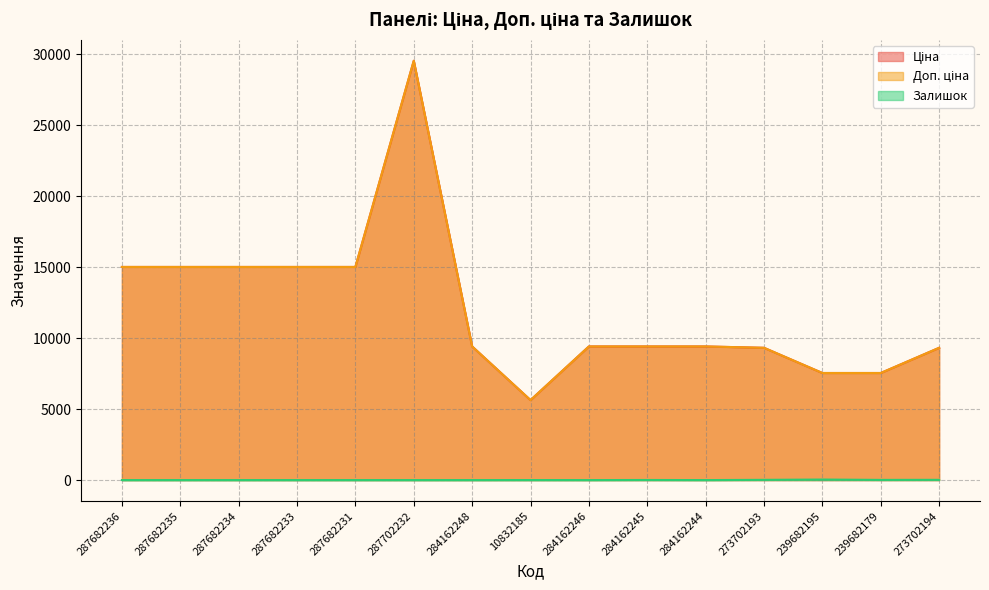

At which category is the sum across all series the highest?

287702232